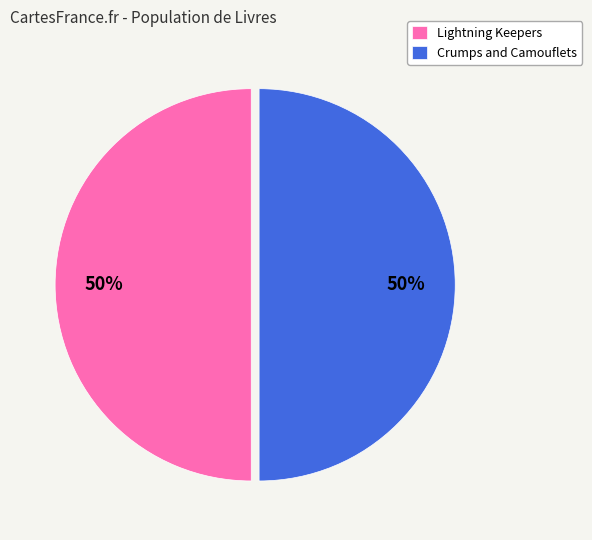

To the nearest percent, what is the combined percentage of Crumps and Camouflets and Lightning Keepers?

100%